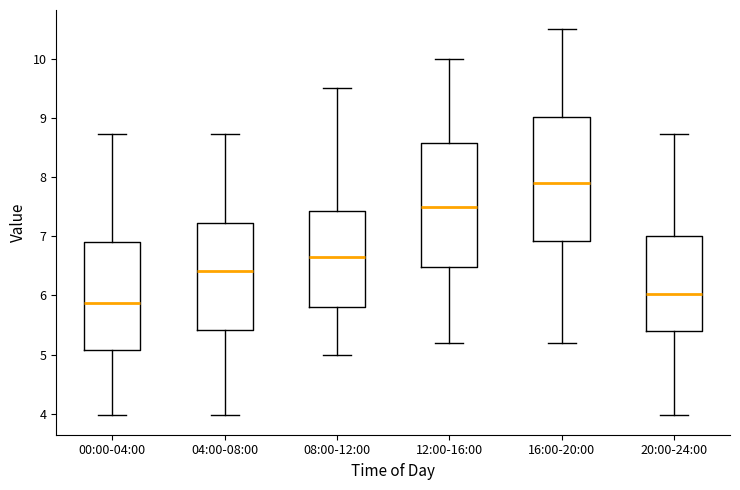

Which box has the highest median line?

16:00-20:00